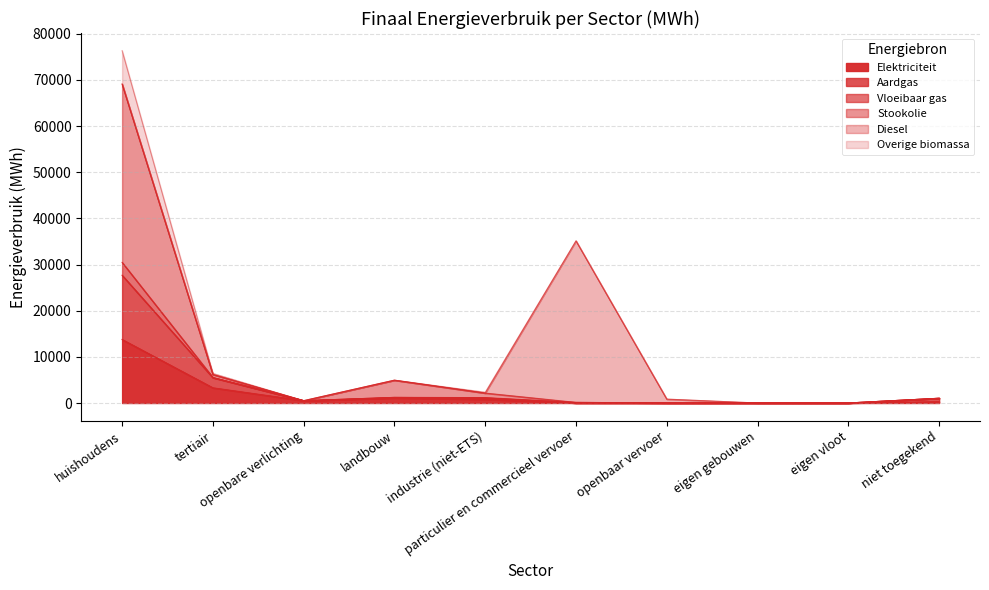

What are all the series names shown in the legend?

Elektriciteit, Aardgas, Vloeibaar gas, Stookolie, Diesel, Overige biomassa